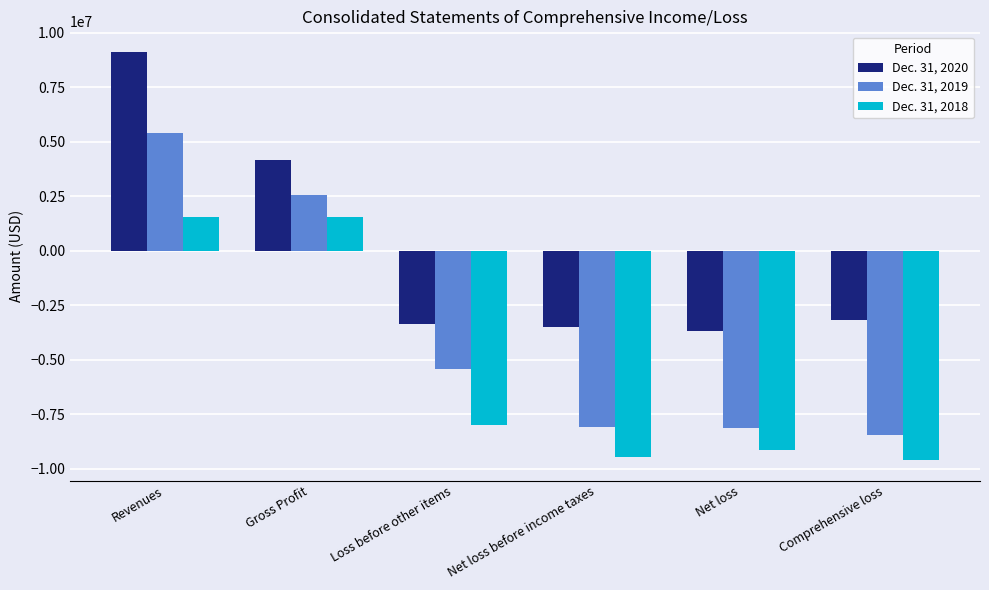

What position from the left is Gross Profit?

2